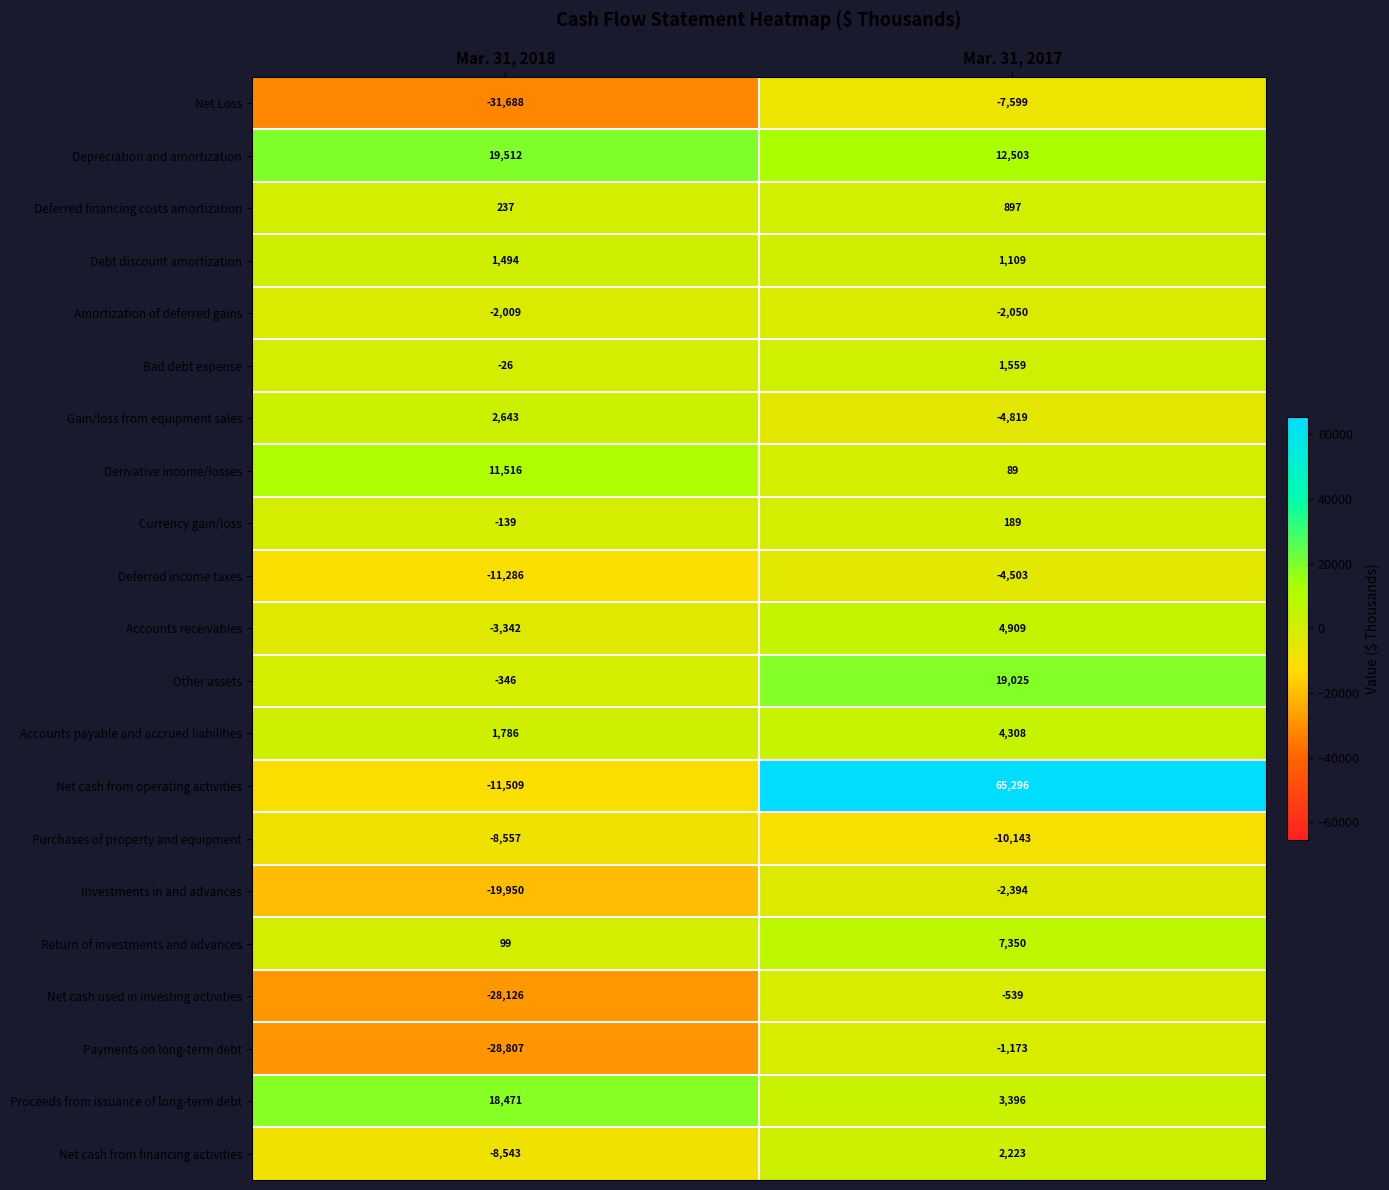

At which label is Accounts payable and accrued liabilities closest to 3047?

Mar. 31, 2018